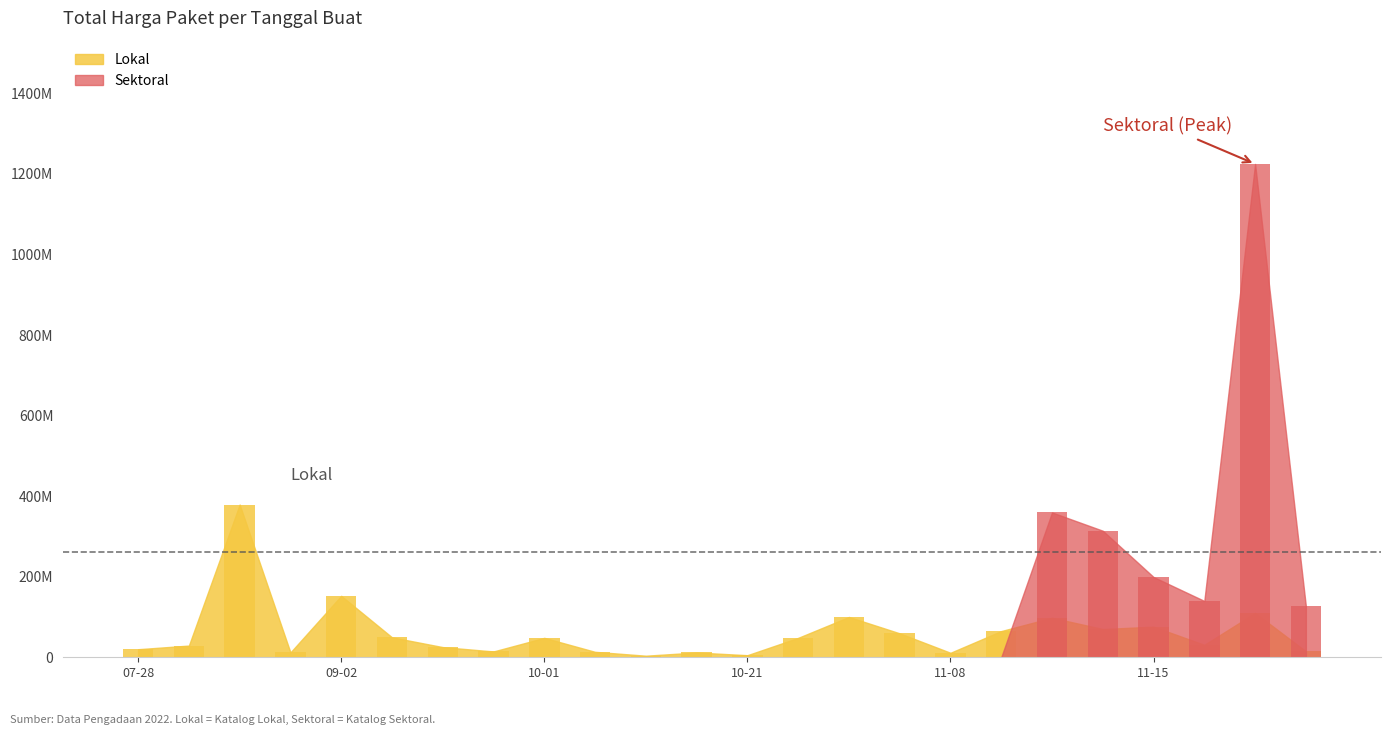

How many data points does each series have?

24